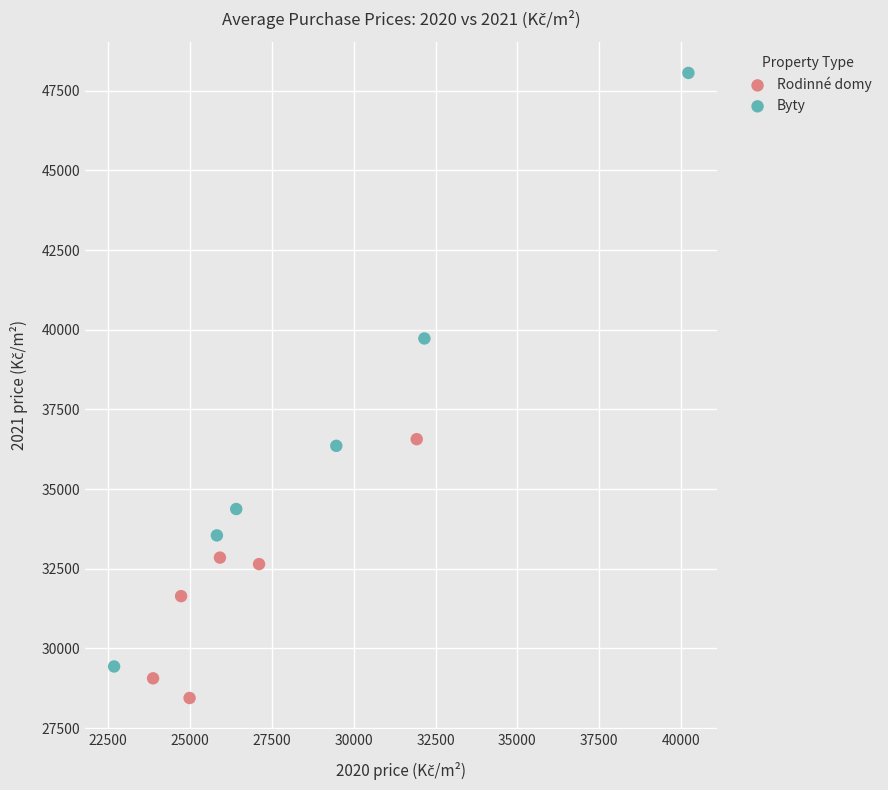

Which series has the largest Y range (max minus min)?

Byty